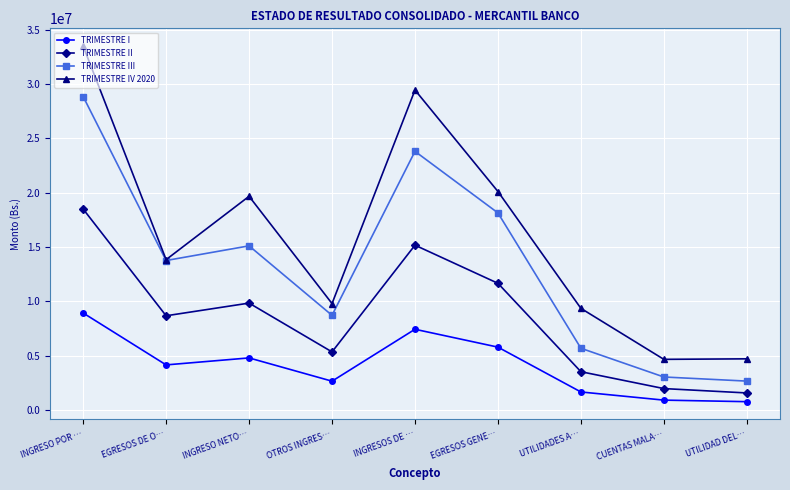

How many values in the TRIMESTRE I series exceed 4137334?

5